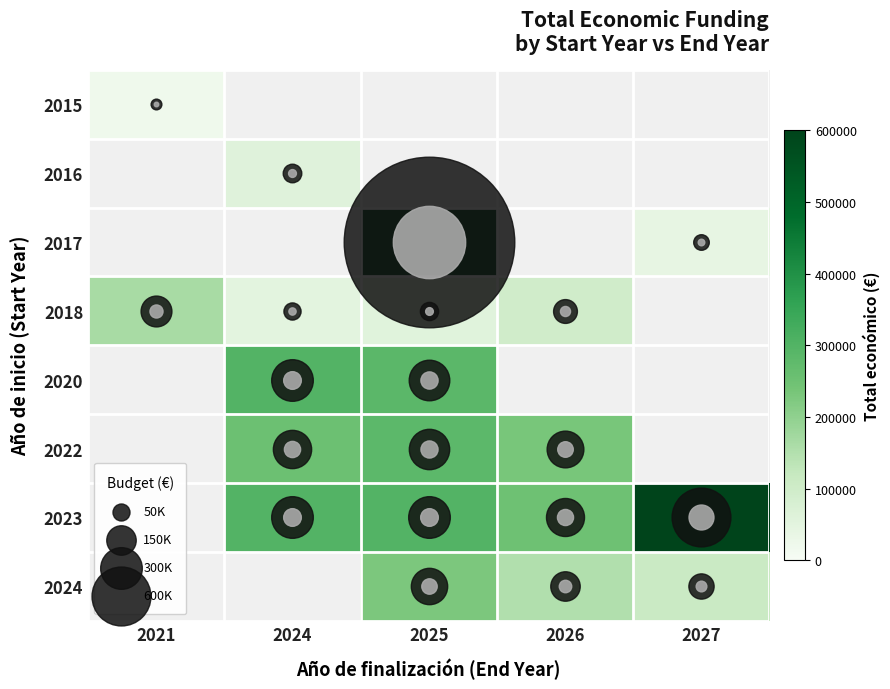

True or false: 2017 has a value of 2921920.2 at 2025.

False